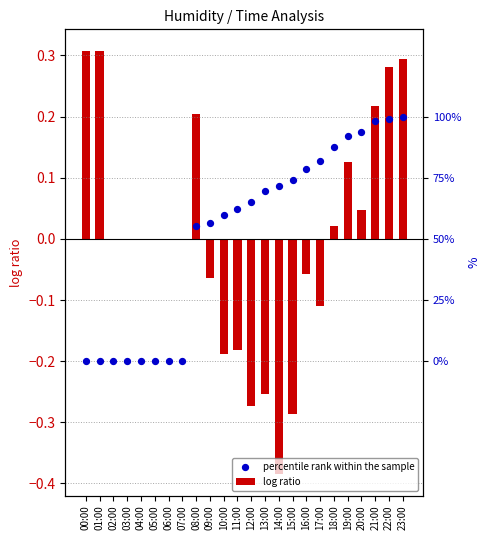

What is the total value across all series at 22:00?

0.5